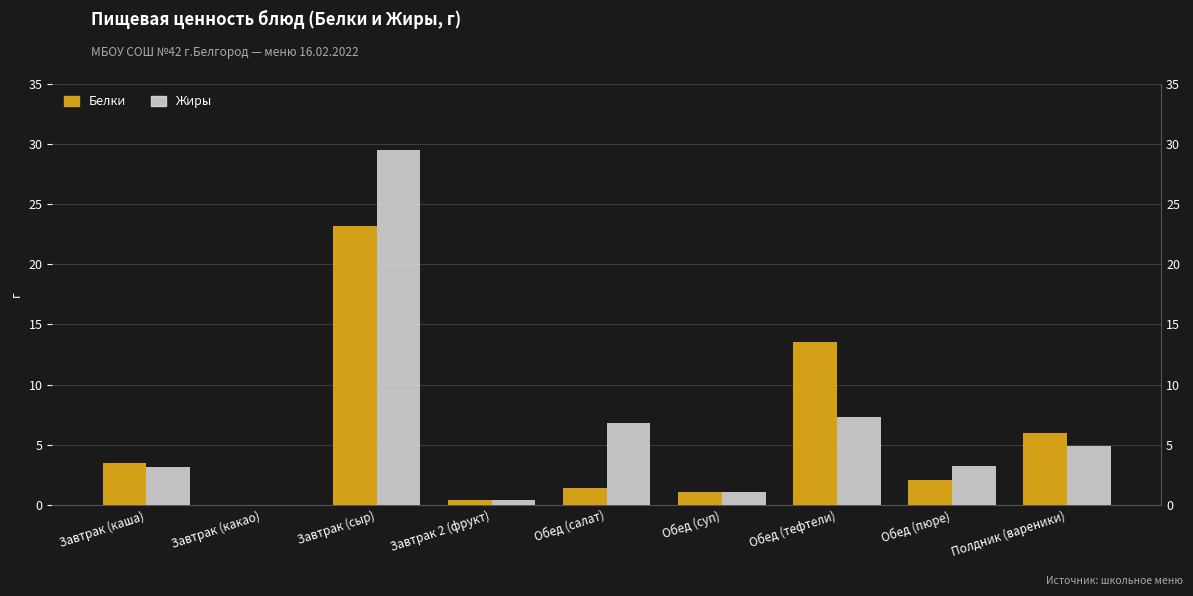

How many data points in Жиры are less than 3?

3